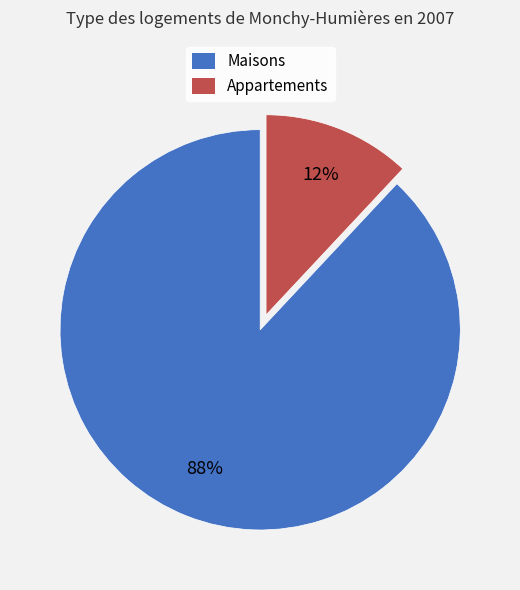

To the nearest percent, what is the difference between the largest and smallest slice percentages?

76%